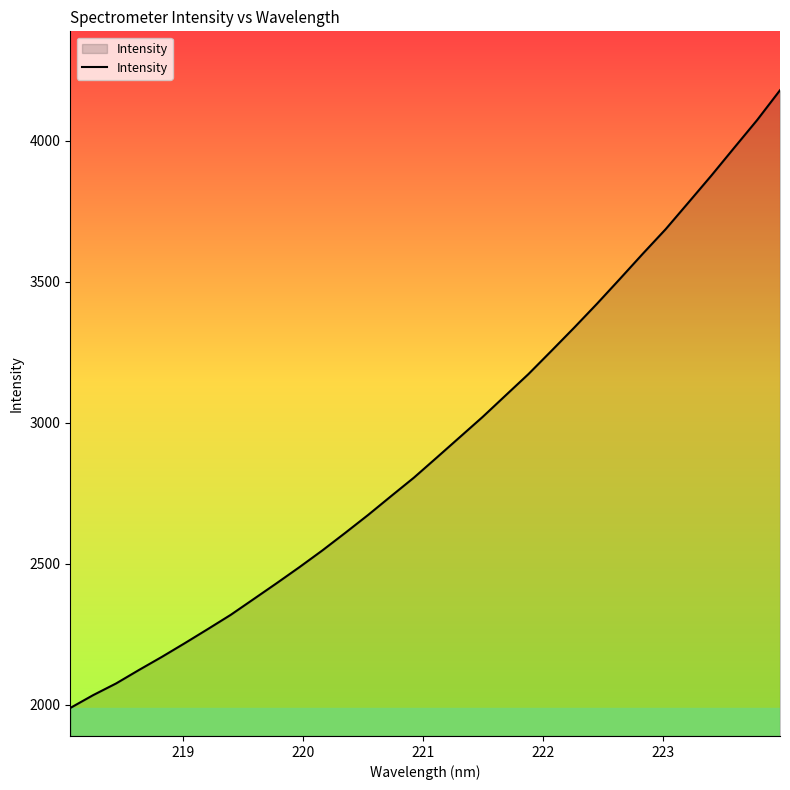

What is the maximum value shown in the chart?

4179.7